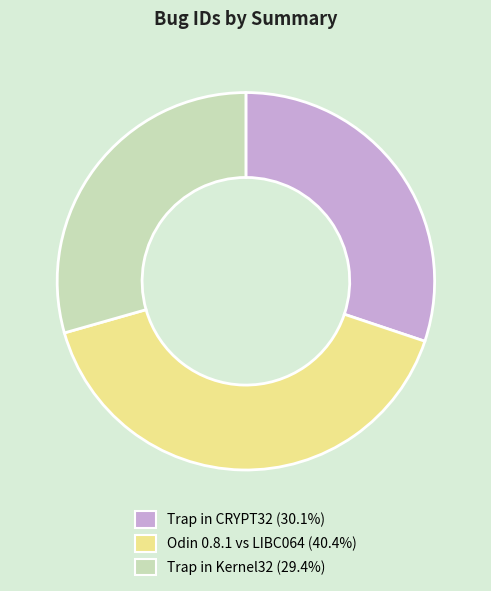

True or false: Trap in Kernel32 accounts for 18% of the total.

False